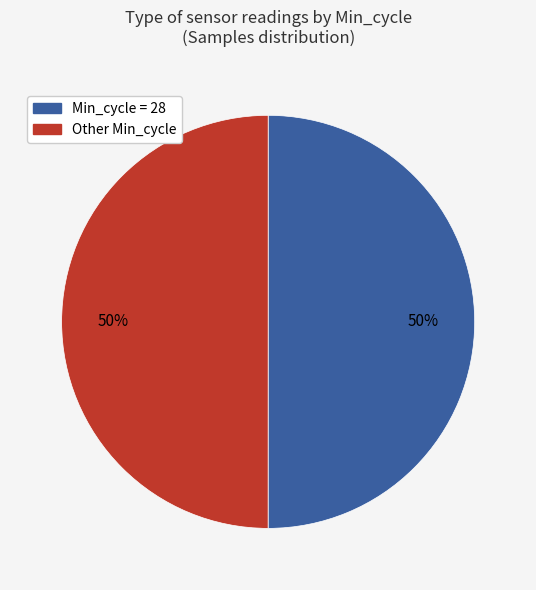

To the nearest percent, what is the average slice percentage?

50%